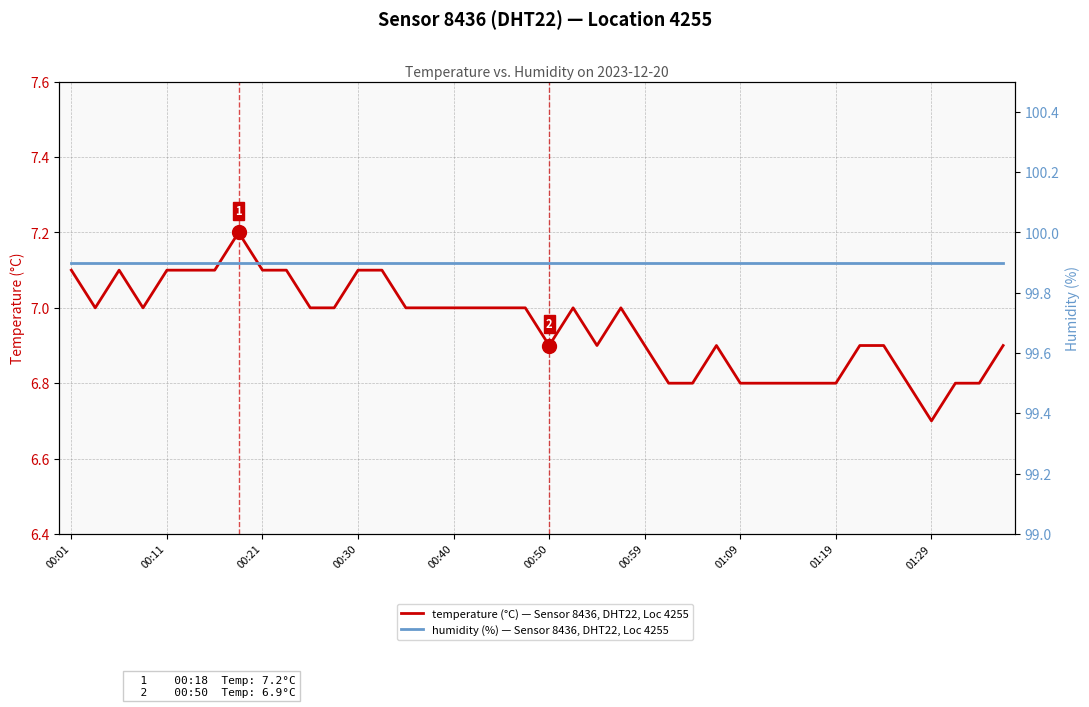

Reading left to right, list all the values displayed in this chart.

temperature (°C) — Sensor 8436, DHT22, Loc 4255: 7.1	7.0	7.1	7.0	7.1	7.1	7.1	7.2	7.1	7.1	7.0	7.0	7.1	7.1	7.0	7.0	7.0	7.0	7.0	7.0	6.9	7.0	6.9	7.0	6.9	6.8	6.8	6.9	6.8	6.8	6.8	6.8	6.8	6.9	6.9	6.8	6.7	6.8	6.8	6.9
humidity (%) — Sensor 8436, DHT22, Loc 4255: 99.9	99.9	99.9	99.9	99.9	99.9	99.9	99.9	99.9	99.9	99.9	99.9	99.9	99.9	99.9	99.9	99.9	99.9	99.9	99.9	99.9	99.9	99.9	99.9	99.9	99.9	99.9	99.9	99.9	99.9	99.9	99.9	99.9	99.9	99.9	99.9	99.9	99.9	99.9	99.9